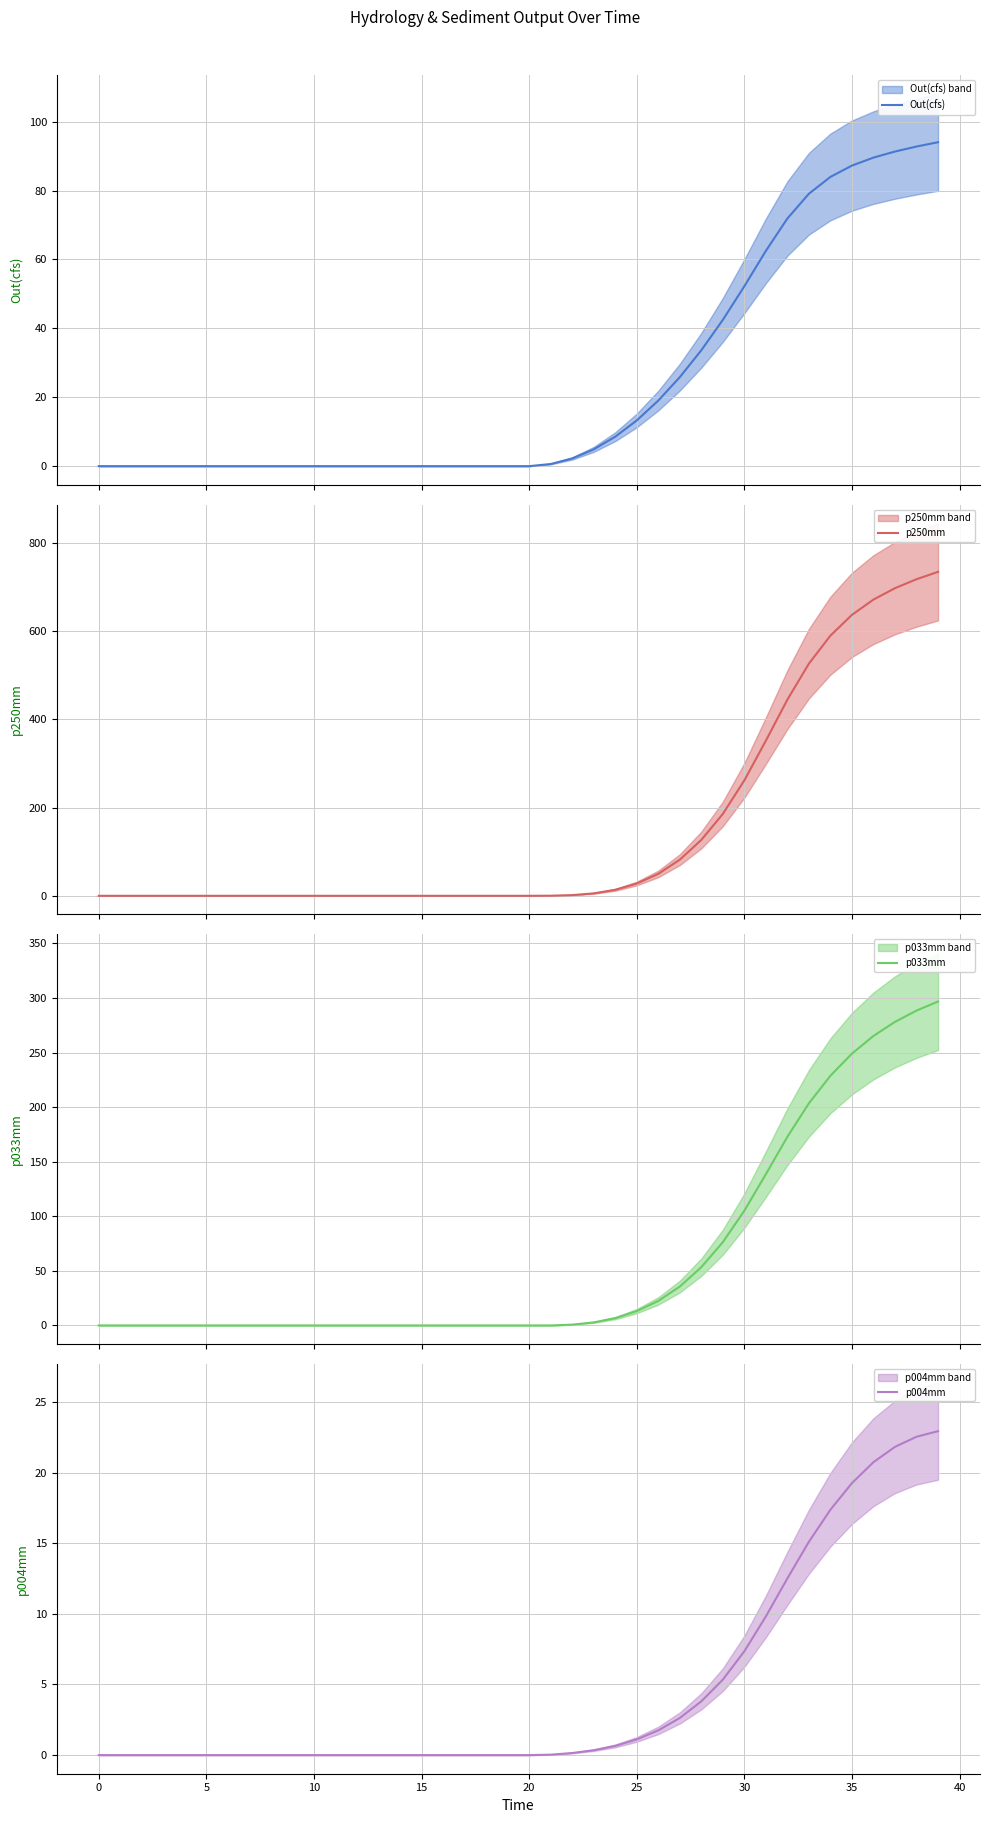

True or false: p004mm has a value of -9.9 at 15.

False